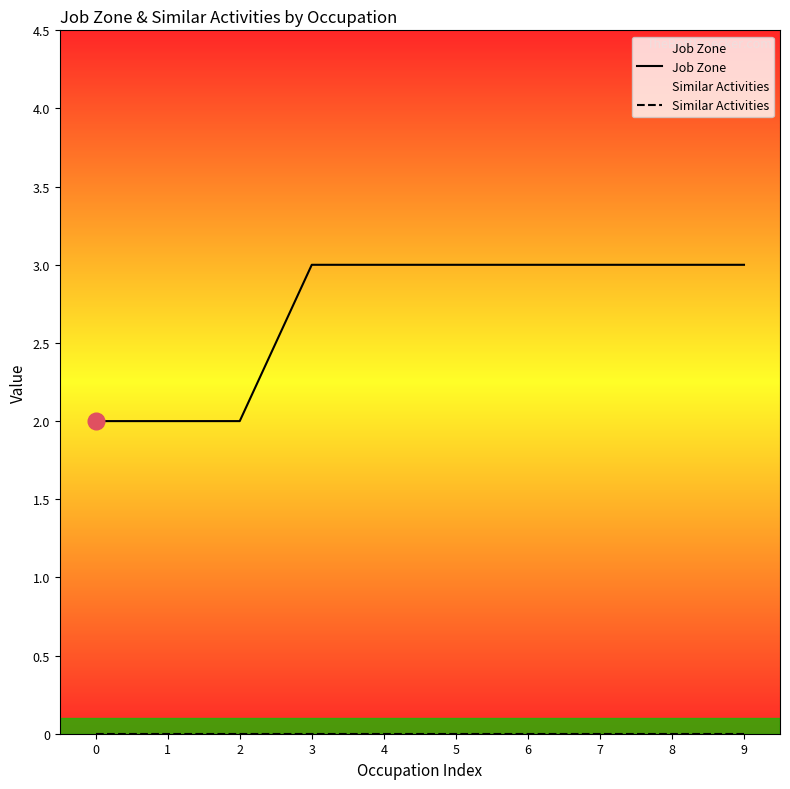

What are all the series names shown in the legend?

Job Zone, Similar Activities